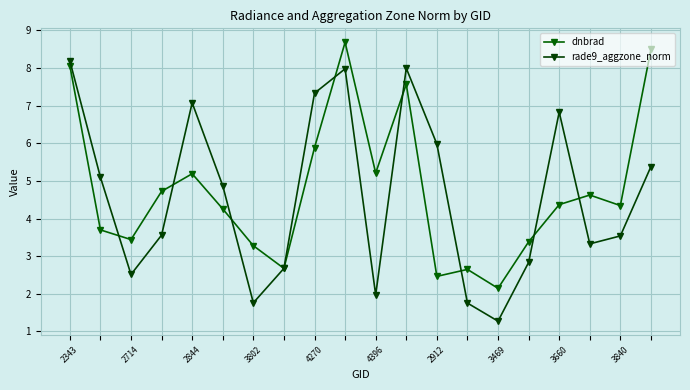

How many lines are shown in the chart?

2